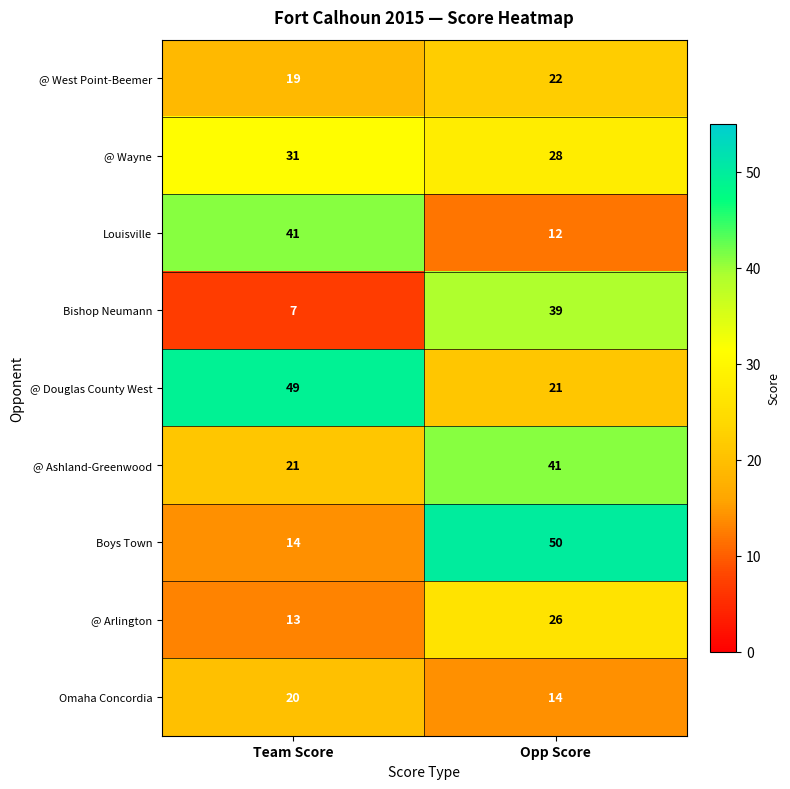

What is the sum of all @ Wayne values?

59